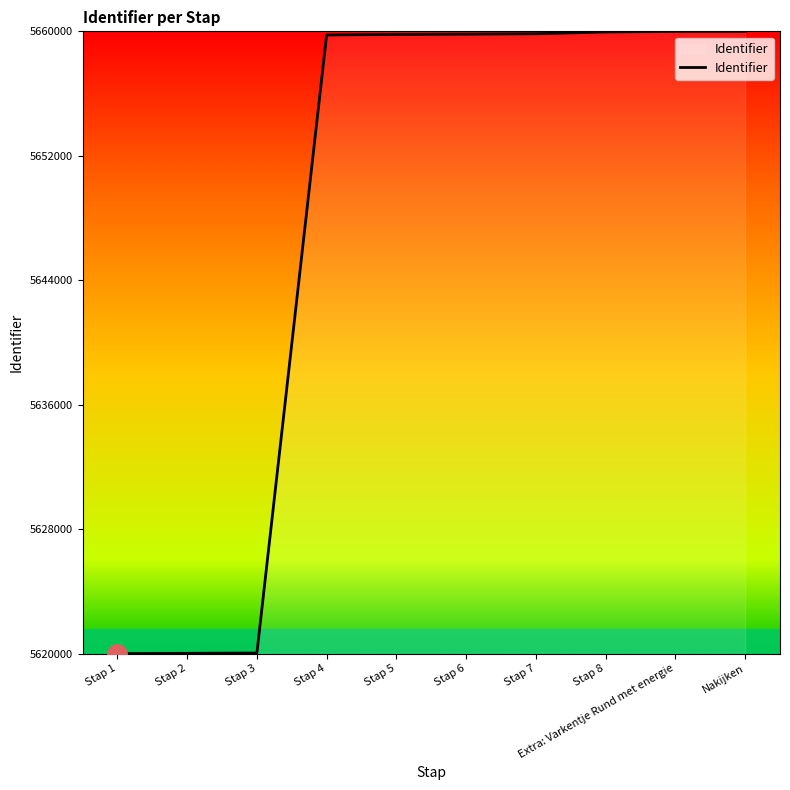

The value at Extra: Varkentje Rund met energie is 5659997.3. True or false?

True